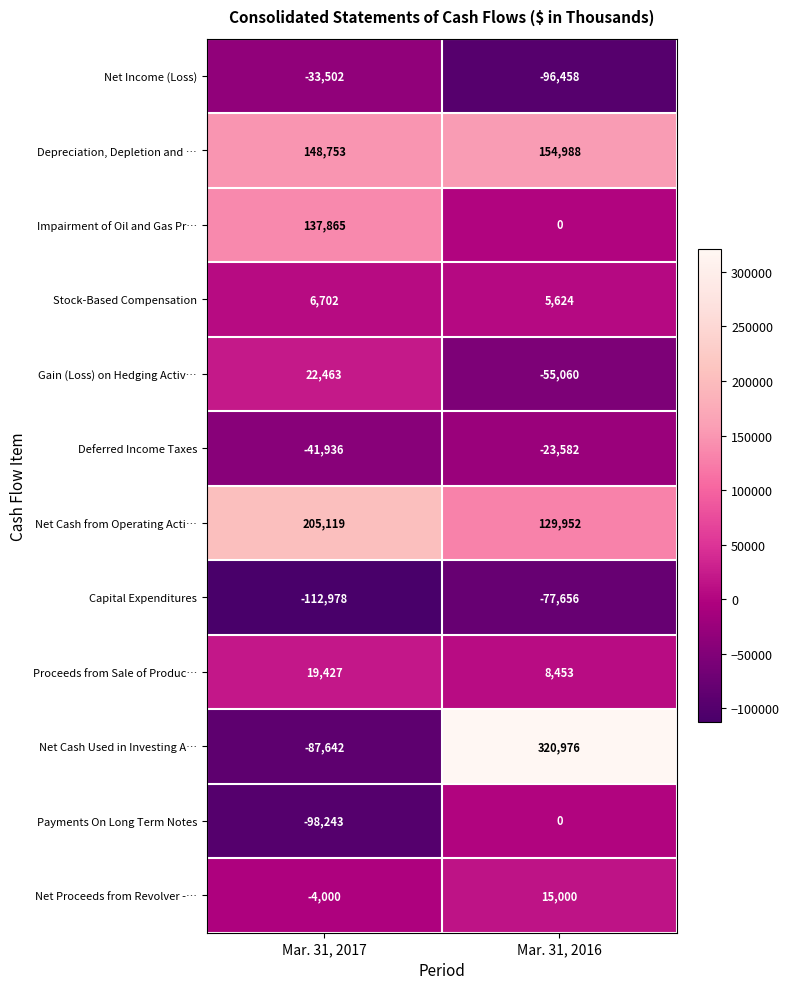

True or false: Capital Expenditures has a value of -16797 at Mar. 31, 2016.

False